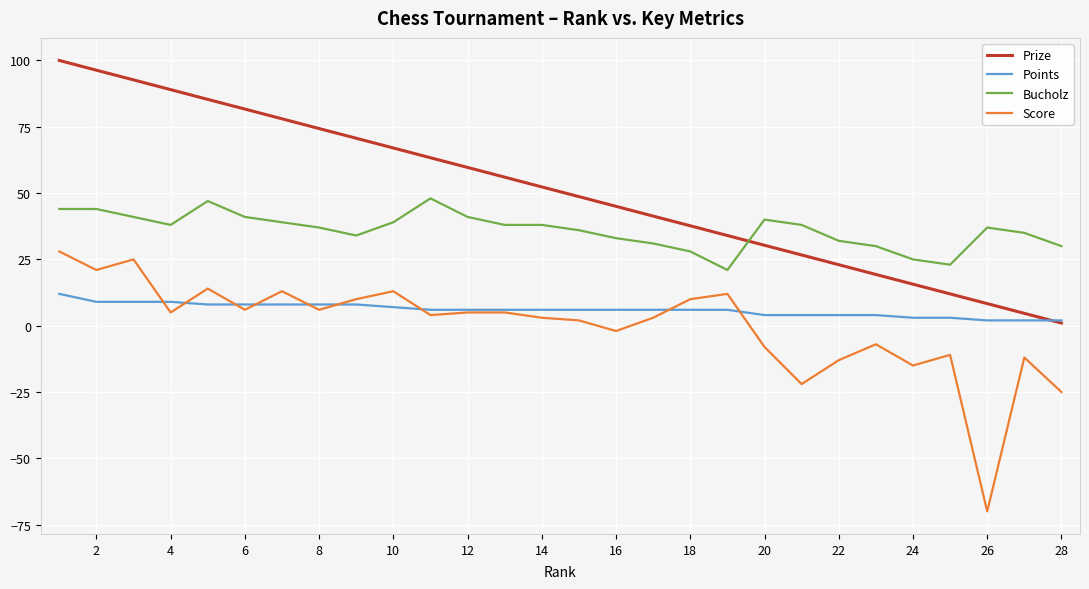

How many series are shown in this chart?

4